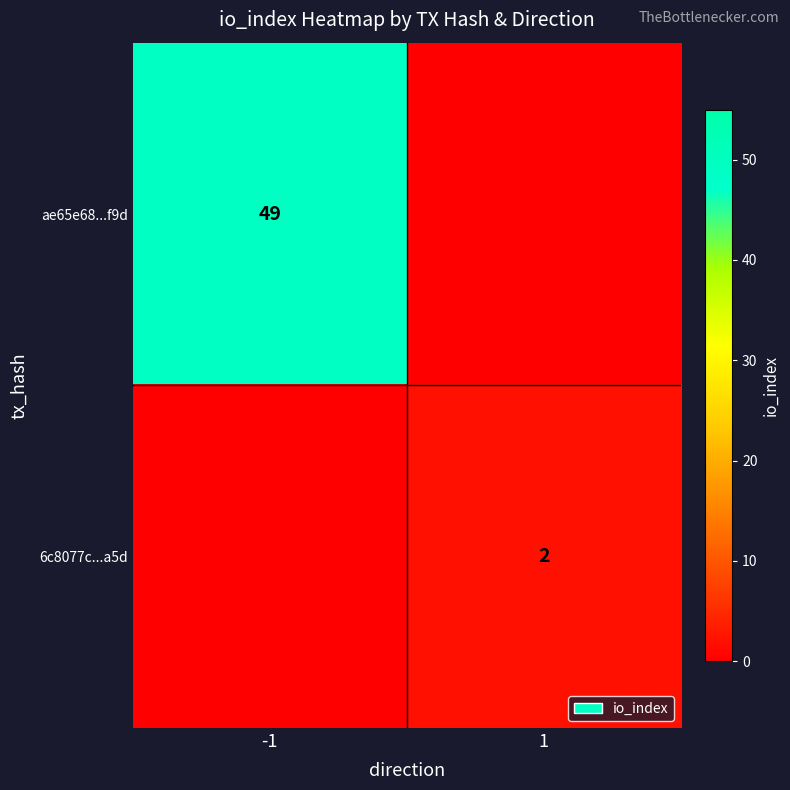

The 6c8077c...a5d series shows 2 at 1. True or false?

True